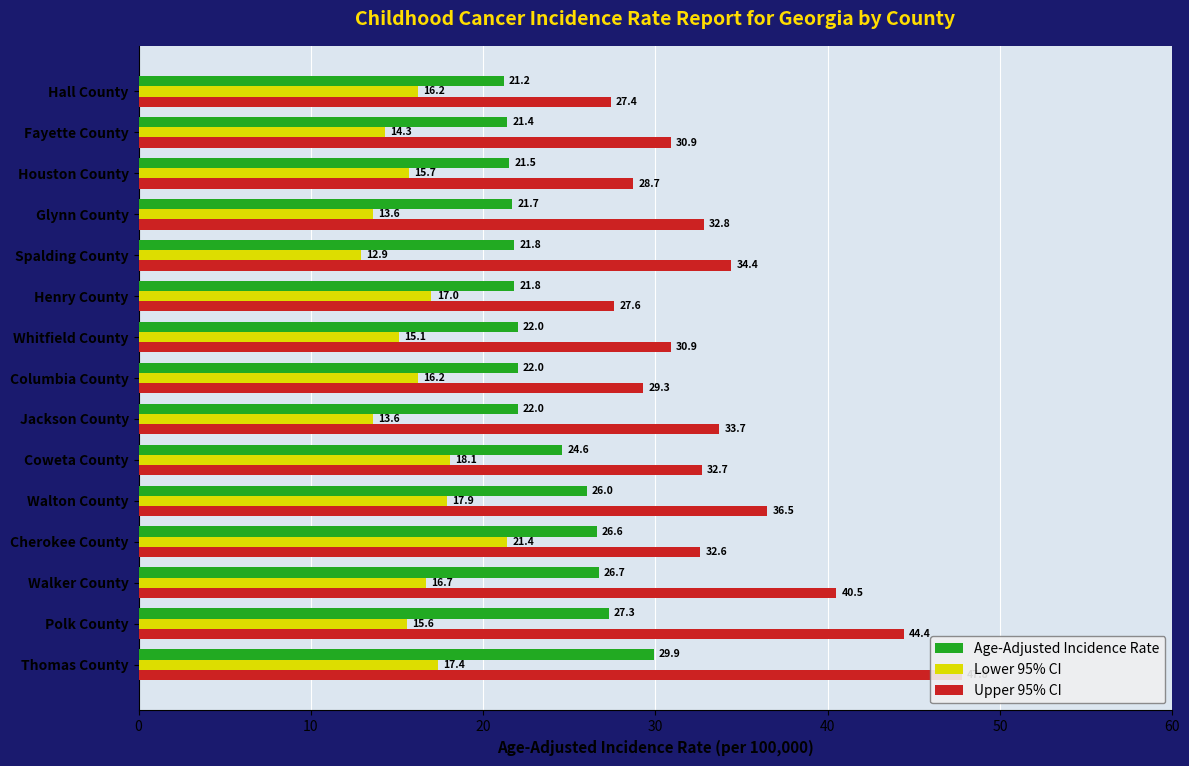

Reading left to right, transcribe all the data shown in this chart.

Age-Adjusted Incidence Rate: 29.9	27.3	26.7	26.6	26.0	24.6	22.0	22.0	22.0	21.8	21.8	21.7	21.5	21.4	21.2
Lower 95% CI: 17.4	15.6	16.7	21.4	17.9	18.1	13.6	16.2	15.1	17.0	12.9	13.6	15.7	14.3	16.2
Upper 95% CI: 47.8	44.4	40.5	32.6	36.5	32.7	33.7	29.3	30.9	27.6	34.4	32.8	28.7	30.9	27.4